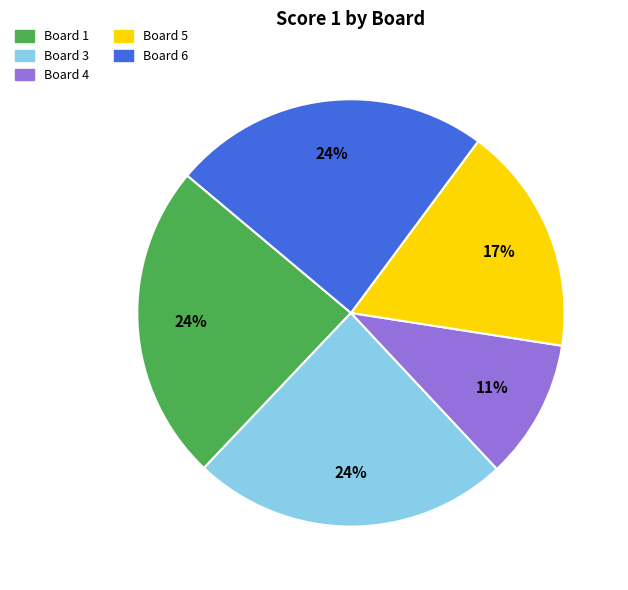

To the nearest percent, what is the difference between the largest and smallest slice percentages?

13%